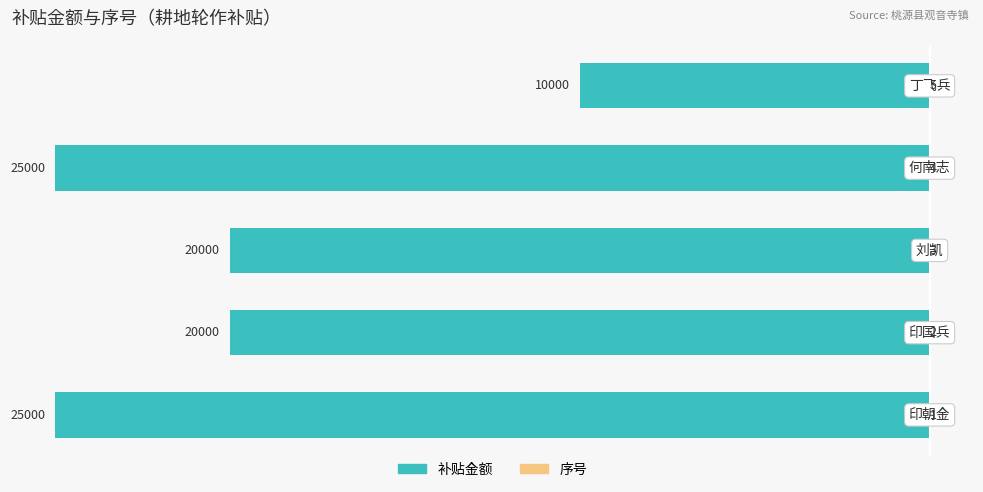

Reading right to left, list all the values displayed in this chart.

补贴金额: −10000=-10000	−15000=-25000	−20000=-20000	−25000=-20000	−30000=-25000
序号: −10000=5	−15000=4	−20000=3	−25000=2	−30000=1